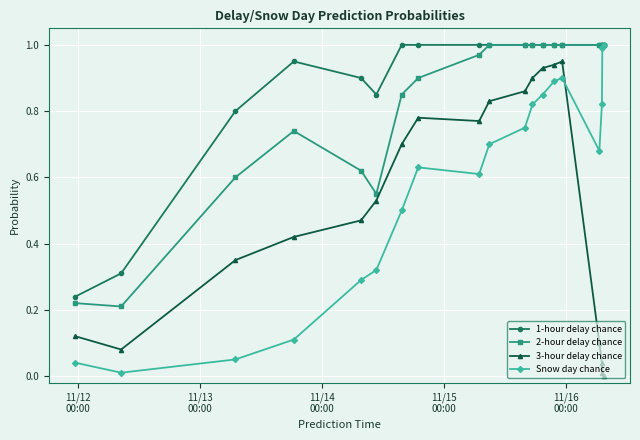

List the series in order of their overall mean, lowest first.

3-hour delay chance, Snow day chance, 2-hour delay chance, 1-hour delay chance